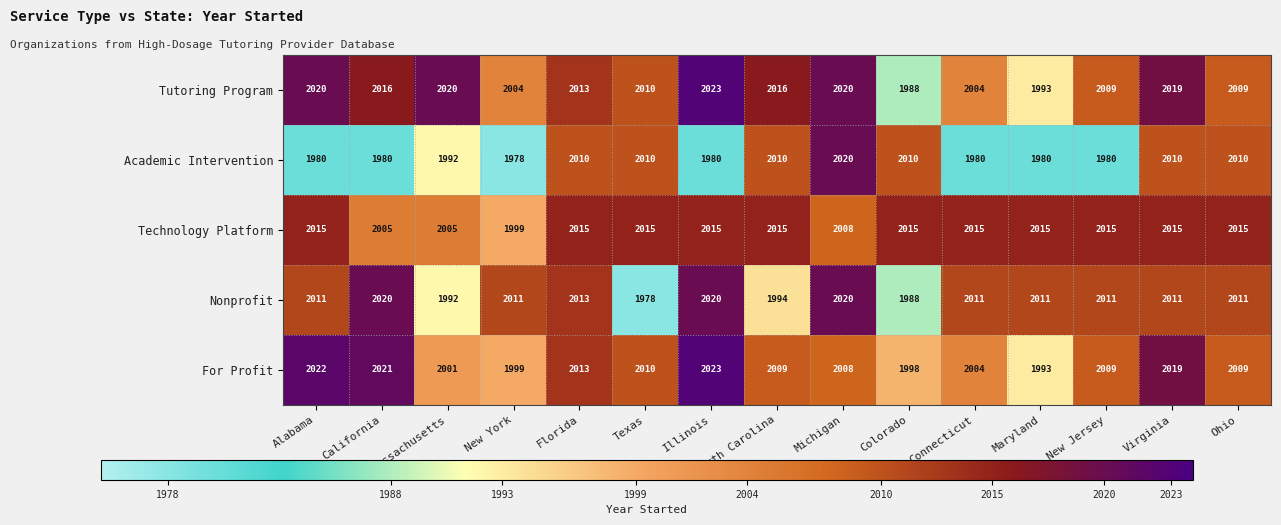

What value does the For Profit series have at North Carolina, to the nearest 10?

2010